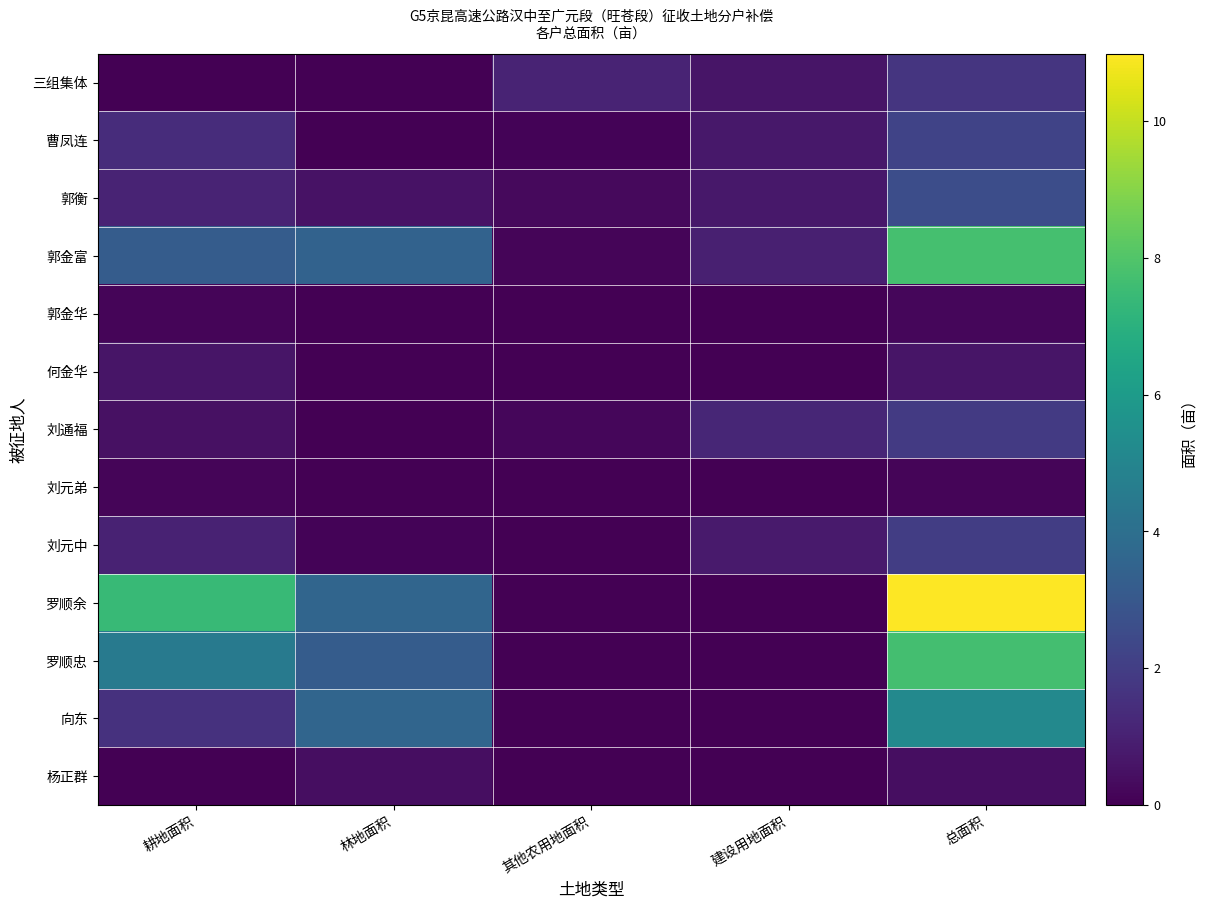

What is the total value across all series at 林地面积?

14.9